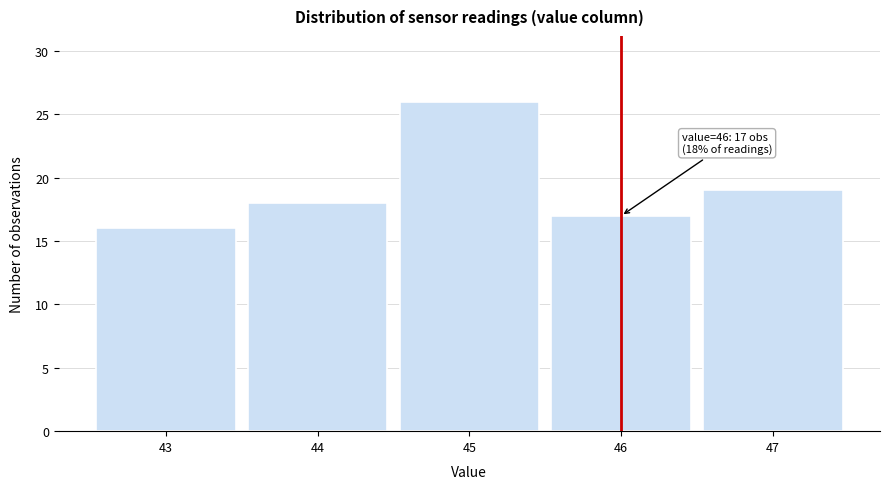

Which range on the x-axis has the tallest bar?

44.5 to 45.5